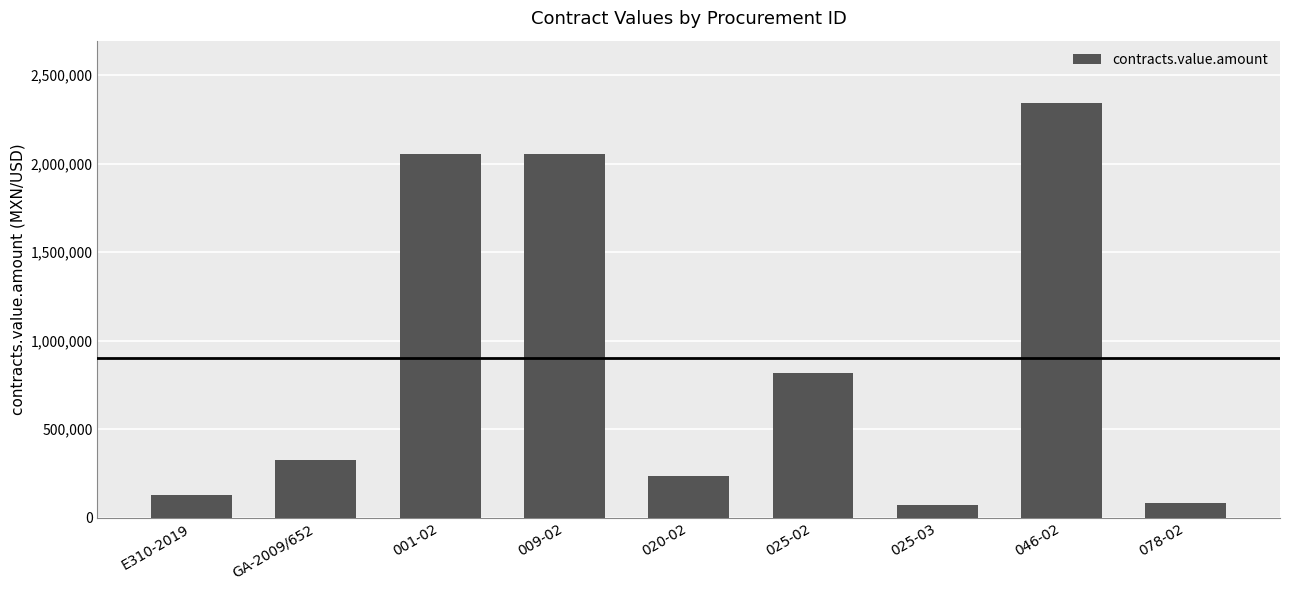

What is the change in value from 009-02 to 078-02?

-1972836.0